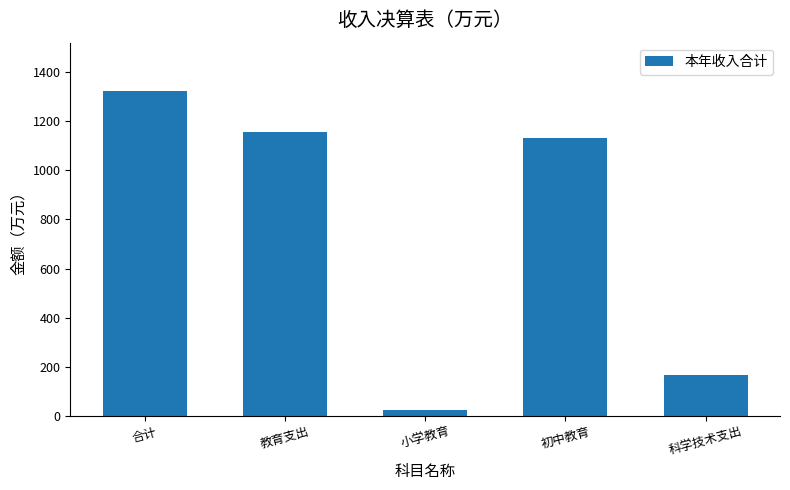

Rank the categories by value from highest to lowest.

合计, 教育支出, 初中教育, 科学技术支出, 小学教育